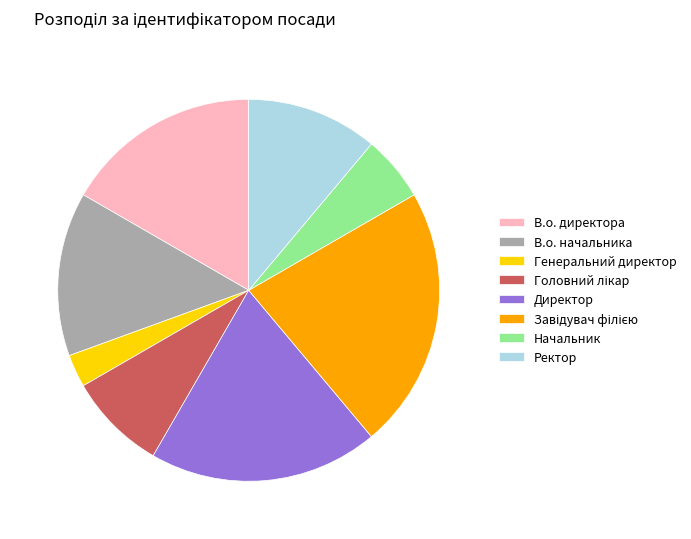

Is there a majority slice in this chart?

No